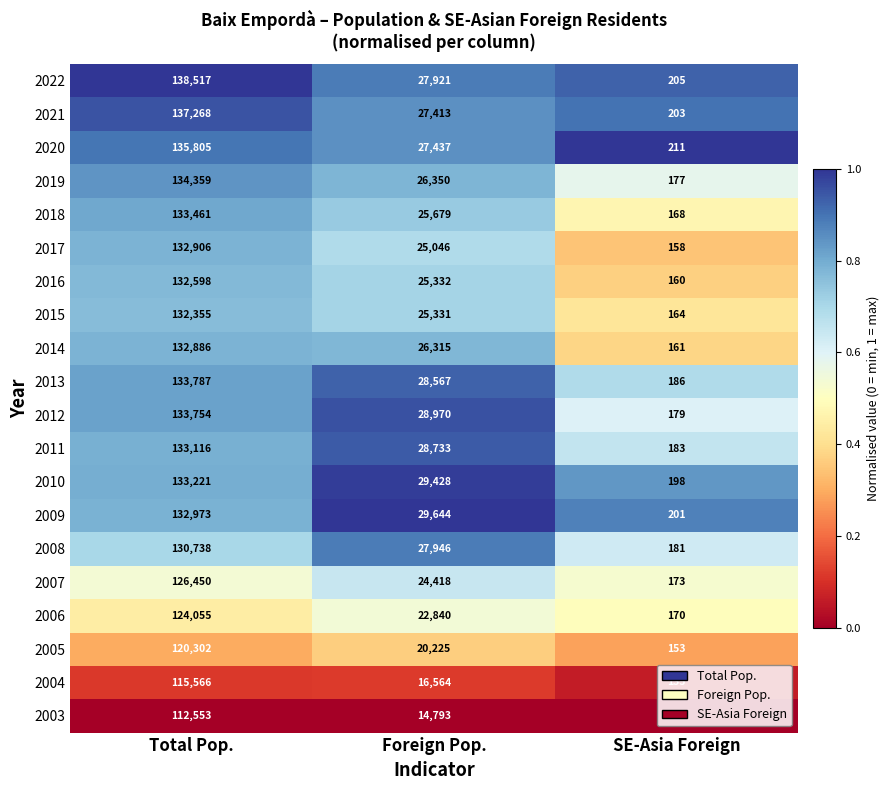

How many 2021 values are between 203 and 137268?

3